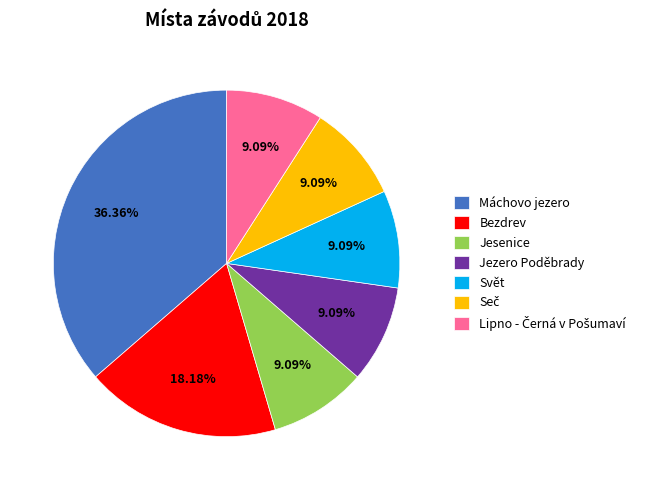

Is there any slice that represents more than half of the pie?

No